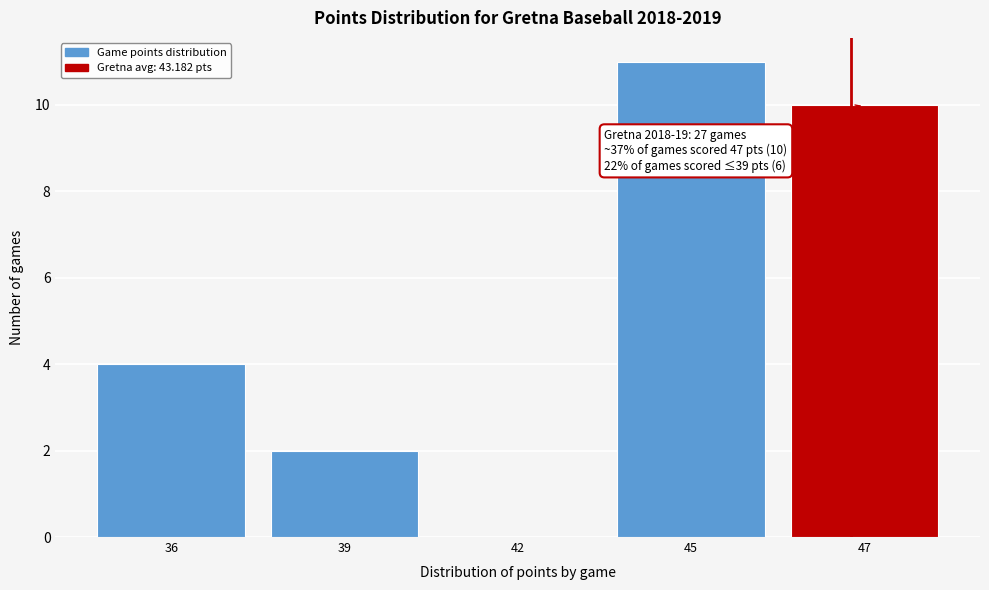

Reading right to left, transcribe all the data shown in this chart.

47=10	45=11	42=0	39=2	36=4